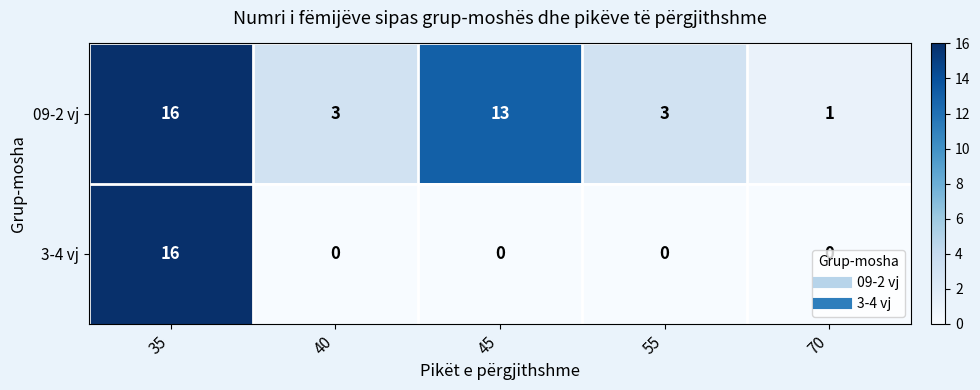

What is the spread (max minus min) of values at 45?

13